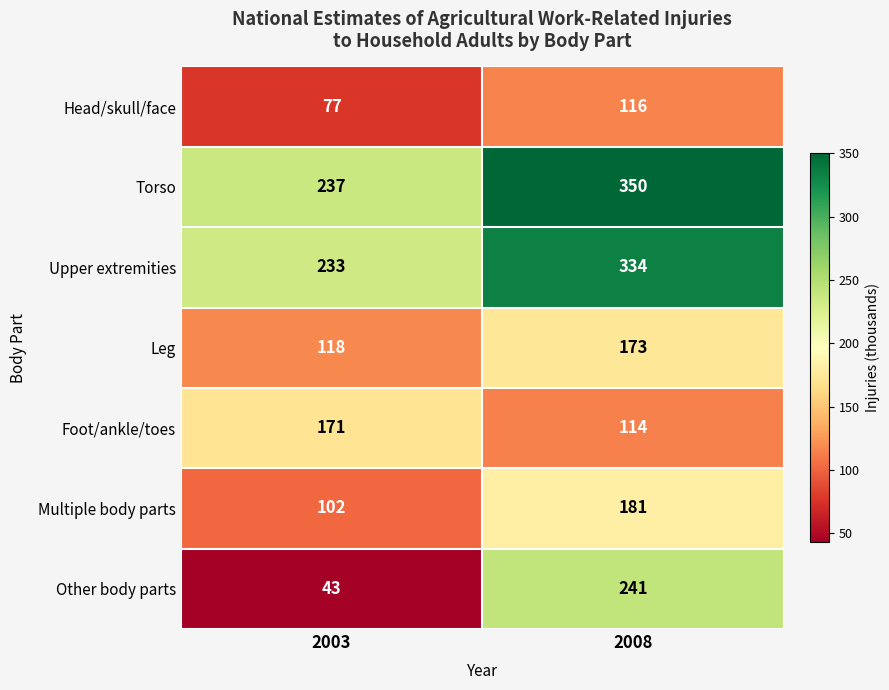

How many distinct data groups are displayed?

7